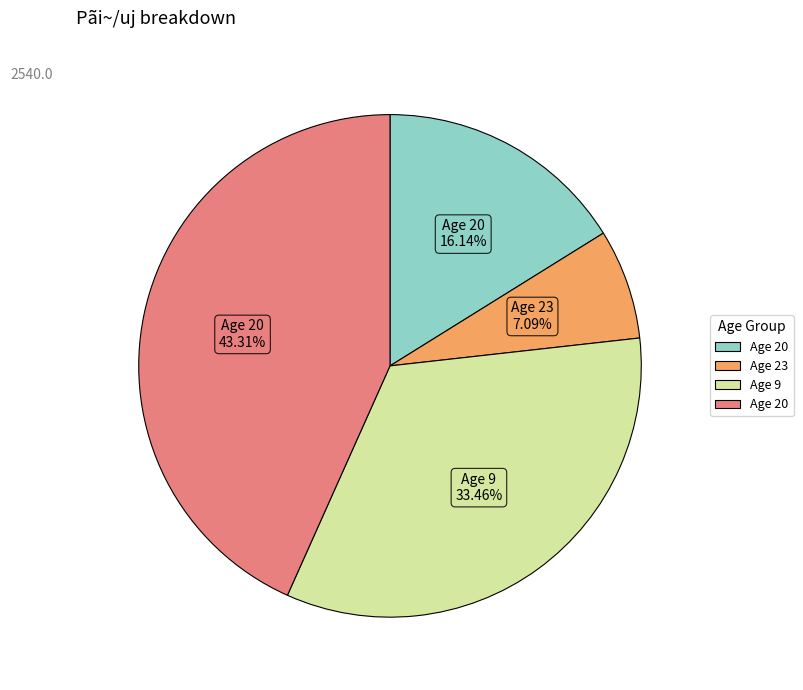

Does any single category account for the majority?

No